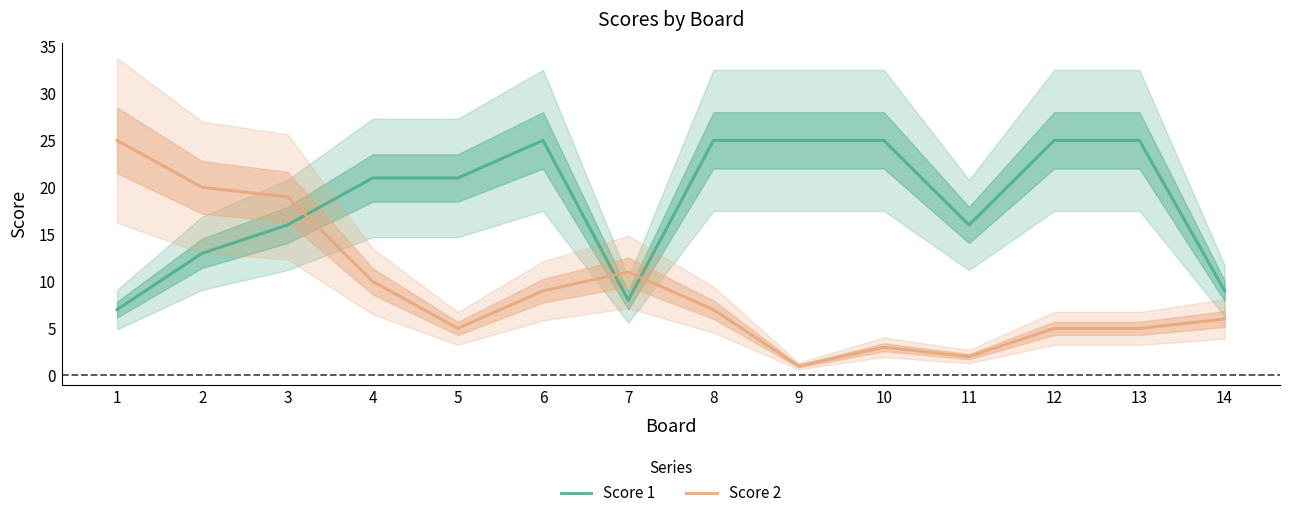

Is it true that Score 1 equals 16 at 3?

True